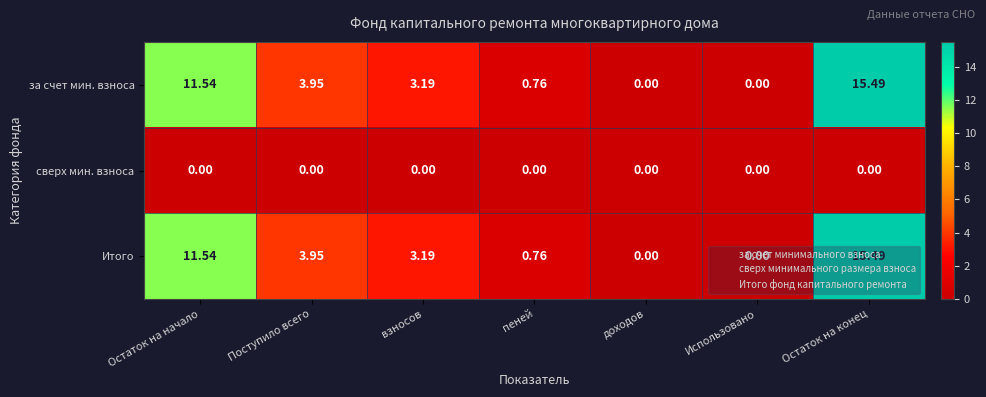

At which label is Итого closest to 7?

Поступило всего